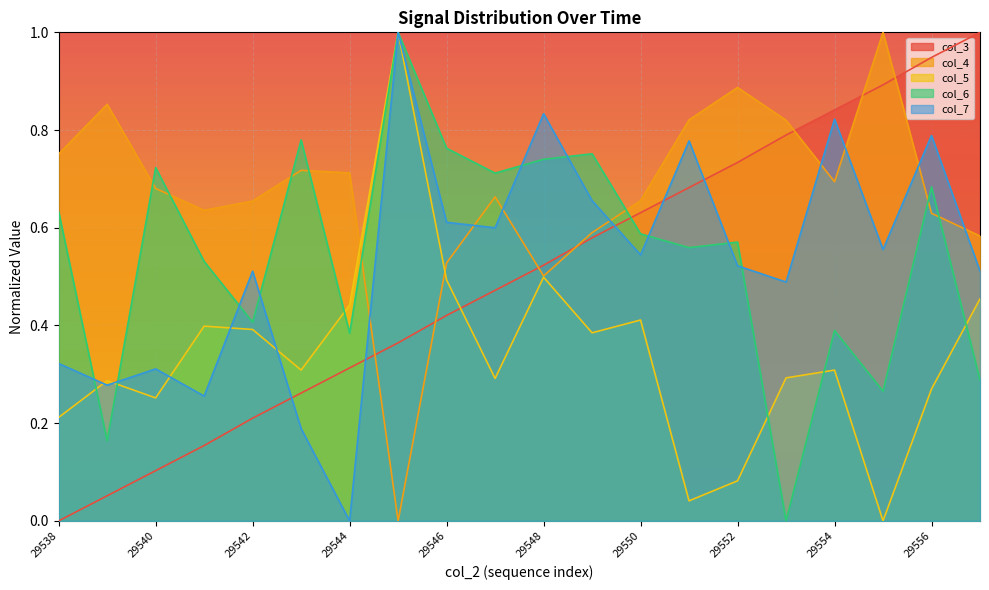

How many lines are shown in the chart?

5